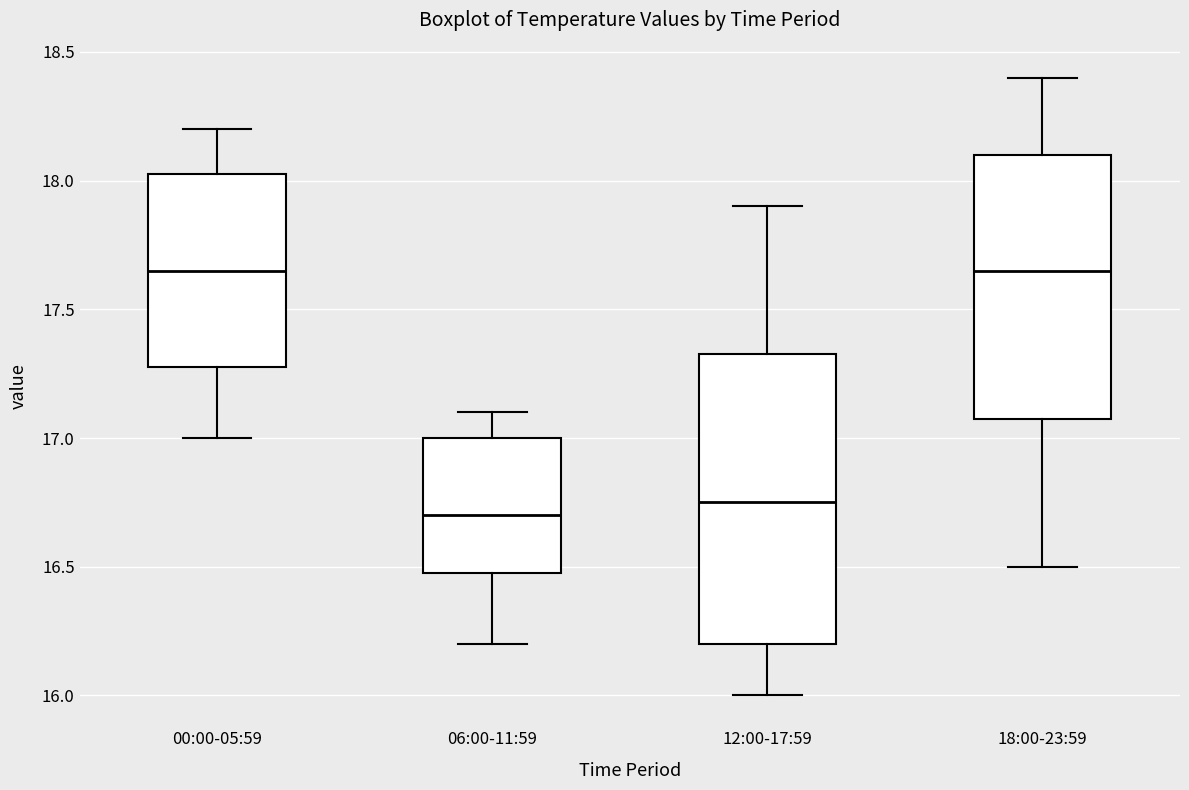

Which box has the lowest median line?

06:00-11:59